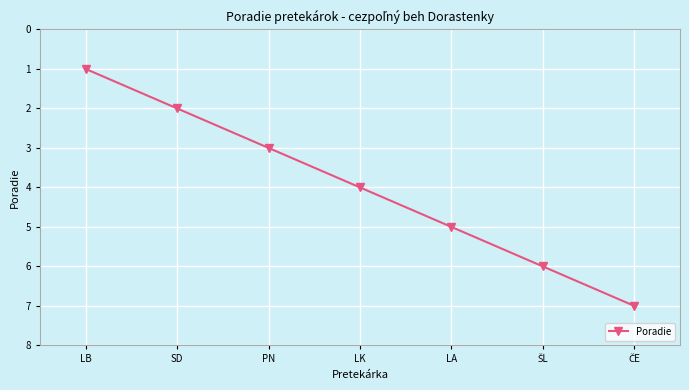

What is the ratio of the value at LB to the value at PN?

0.3